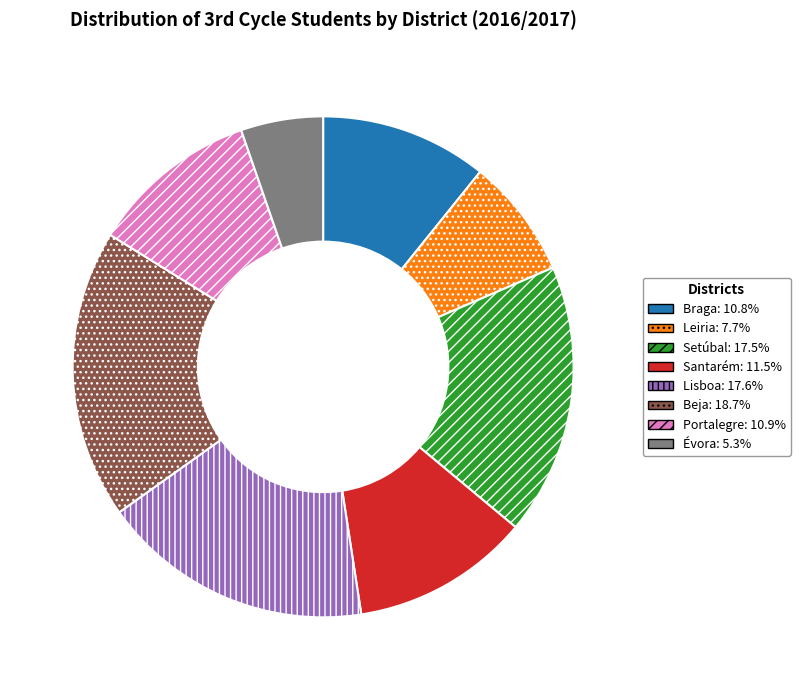

Does Santarém represent more than half of the total?

No